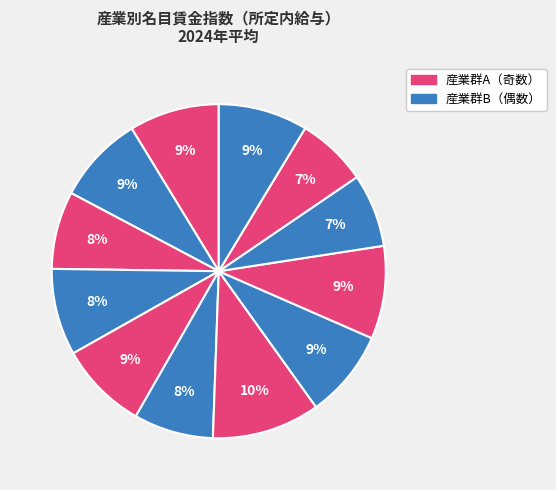

Count the number of slices in the pie.

12